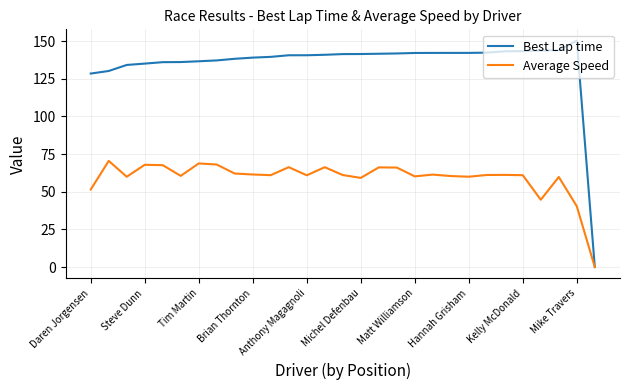

List the series in order of their overall mean, highest first.

Best Lap time, Average Speed